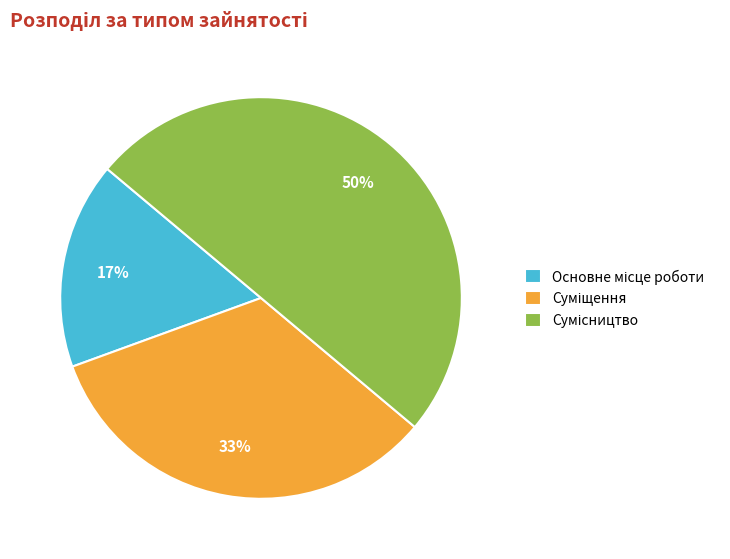

How many slices are in this pie chart?

3